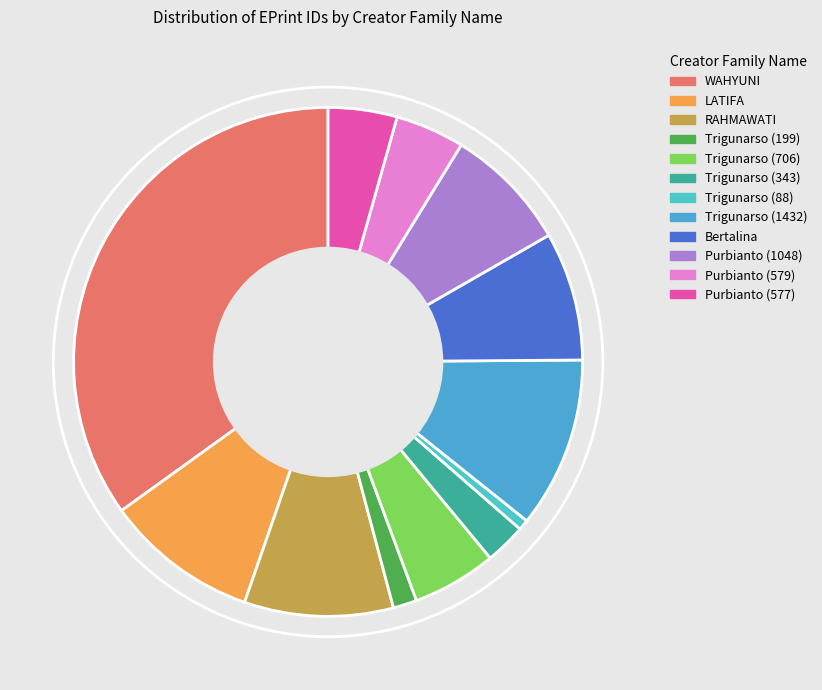

To the nearest percent, what is the difference between the largest and smallest slice percentages?

34%